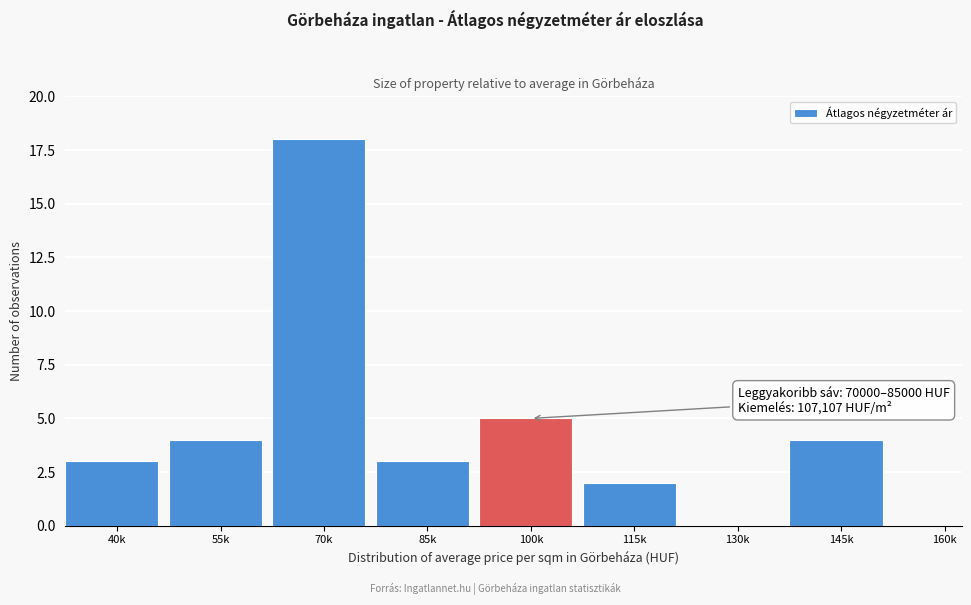

Reading right to left, extract all data points from this chart.

160k=0	145k=4	130k=0	115k=2	100k=5	85k=3	70k=18	55k=4	40k=3